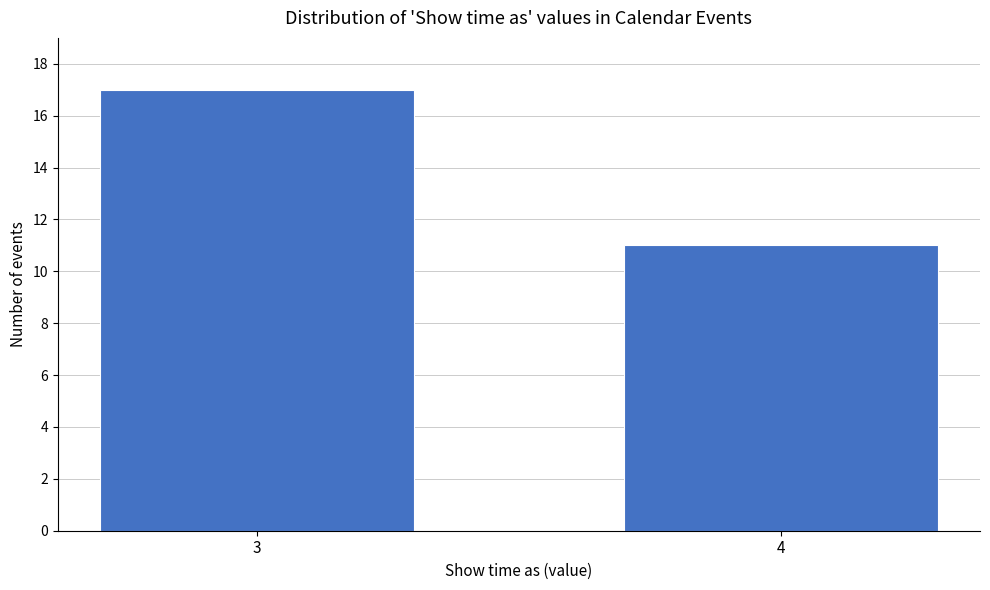

Reading left to right, extract all data points from this chart.

3=17	4=11